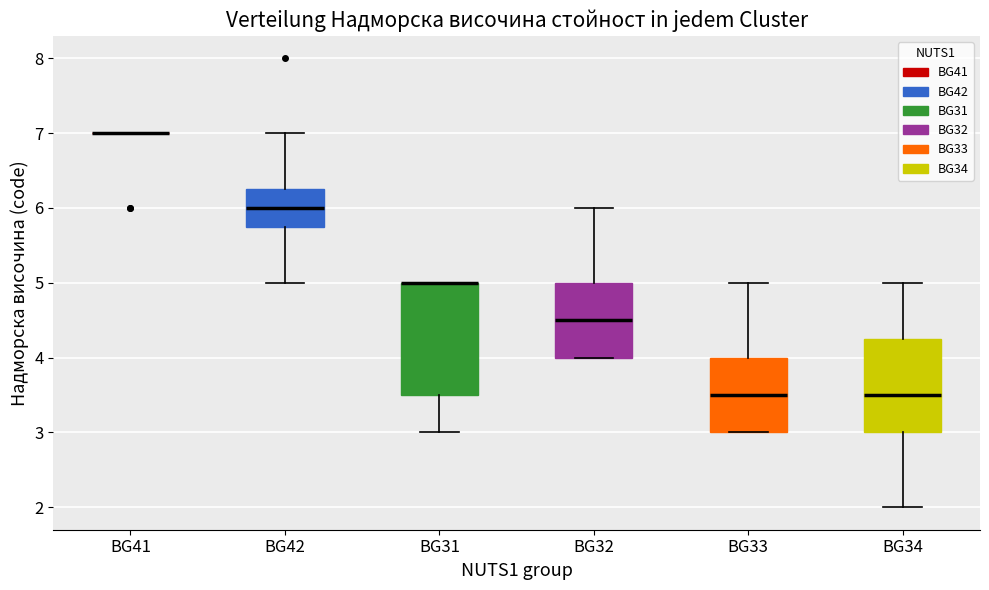

Reading left to right, transcribe this box plot: for each box, give where its median line is, the range the box spans, and where its two whiskers end, as read against the y-axis. The values are not printed on the chart, so give them approximately, as read against the axis.

BG41: box collapsed to a line at 7.0, whiskers 7.0 to 7.0
BG42: median 6.0, box 5.8 to 6.3, whiskers 5.0 to 7.0
BG31: median 5.0 (drawn on the box's upper edge), box 3.5 to 5.0, whiskers 3.0 to 5.0
BG32: median 4.5, box 4.0 to 5.0, whiskers 4.0 to 6.0
BG33: median 3.5, box 3.0 to 4.0, whiskers 3.0 to 5.0
BG34: median 3.5, box 3.0 to 4.3, whiskers 2.0 to 5.0